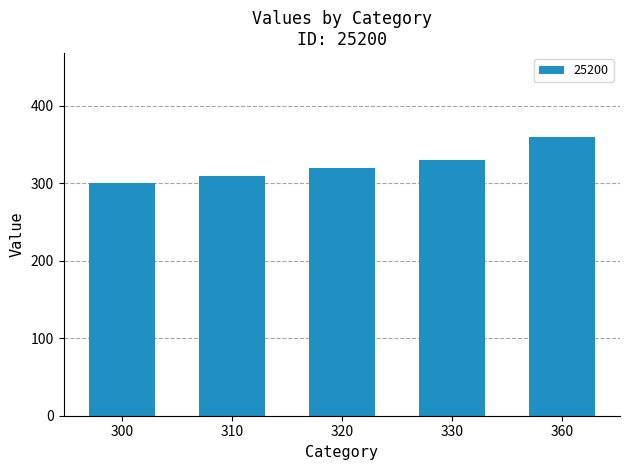

Is it true that the value at 360 is 233?

False